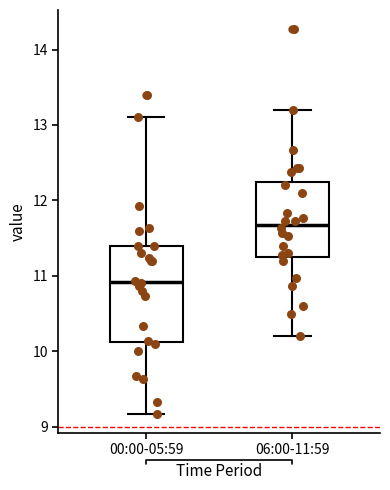

Which box is the tallest, from its lower edge to its upper edge?

00:00-05:59